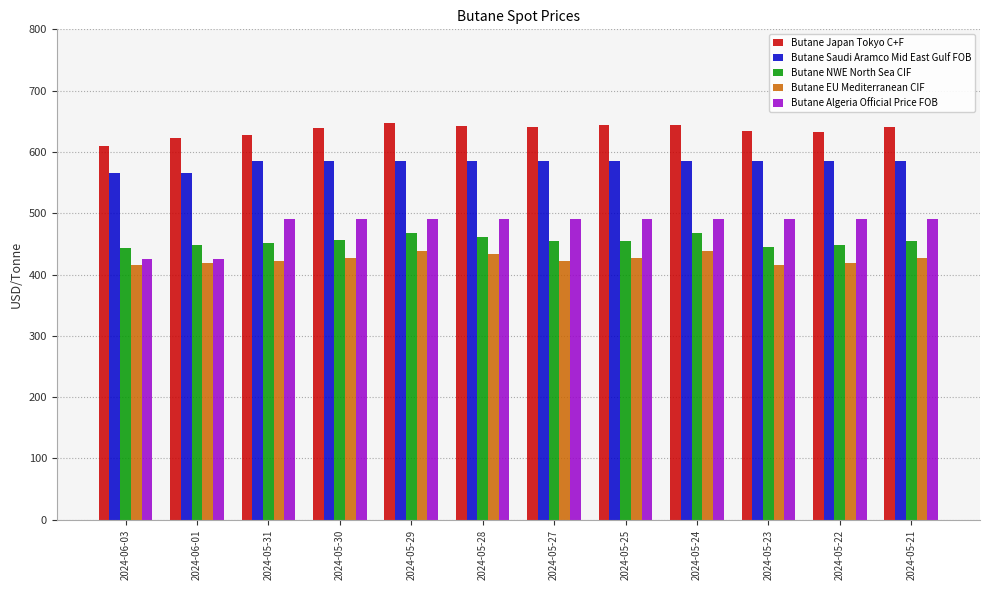

What is the smallest value displayed?

415.2